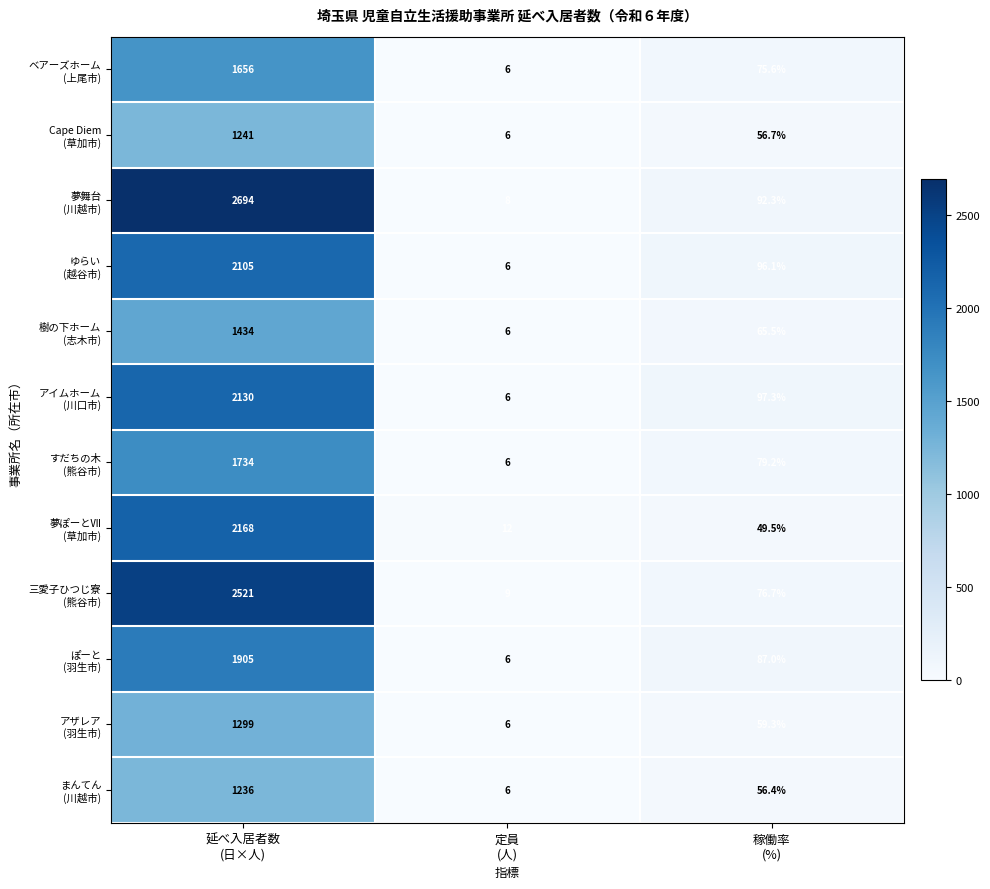

What is the maximum value shown in the chart?

2694.0